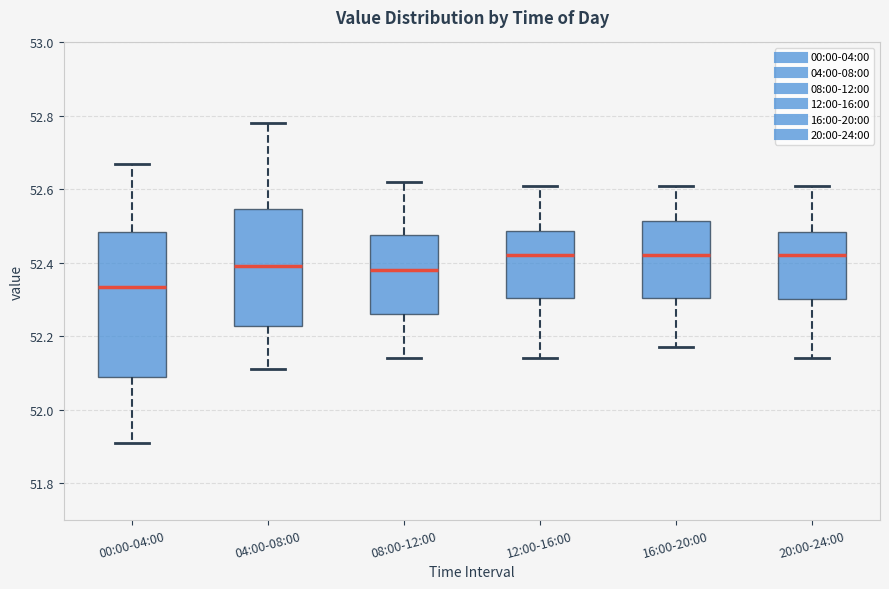

Where does the median line of the box for 04:00-08:00 sit on the y-axis? The values are not printed on the chart, so give them approximately, as read against the axis.

52.40